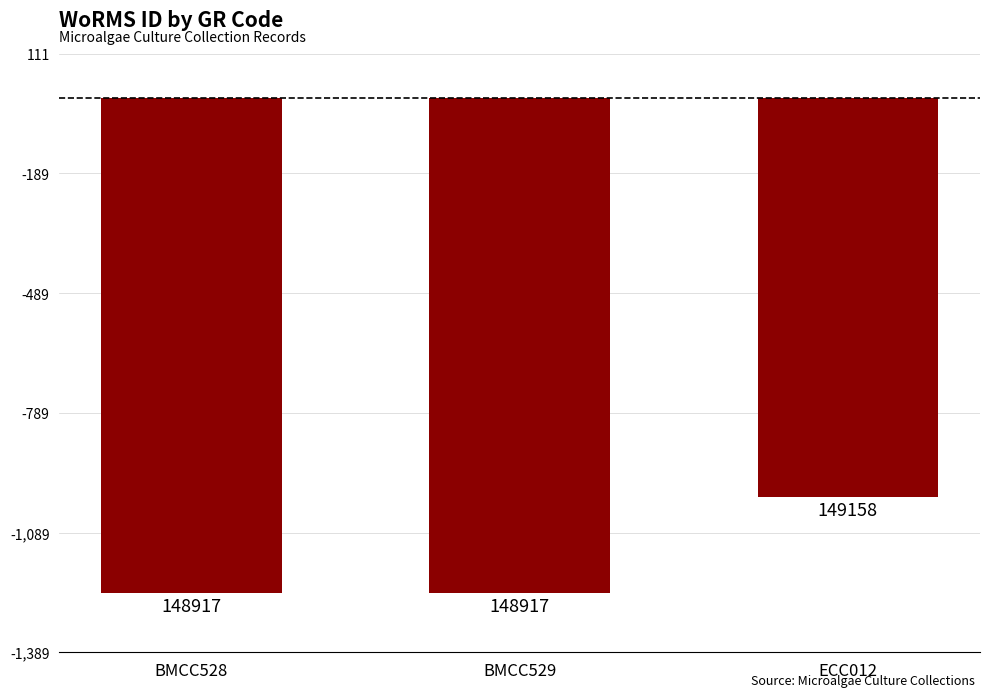

Are the bars horizontal?

No